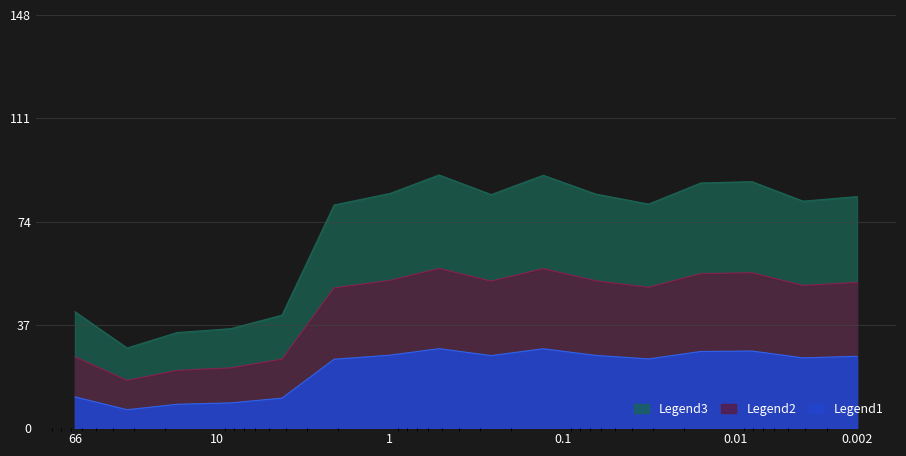

Reading left to right, transcribe all the data shown in this chart.

0.002=82.9	0.0041=81.3	0.0081=88.3	0.016=87.8	0.032=80.2	0.065=83.9	0.13=90.6	0.26=83.6	0.52=90.7	1.0=84.0	2.1=79.9	4.2=40.5	8.3=35.6	17.0=34.2	33.0=28.7	66.0=41.7